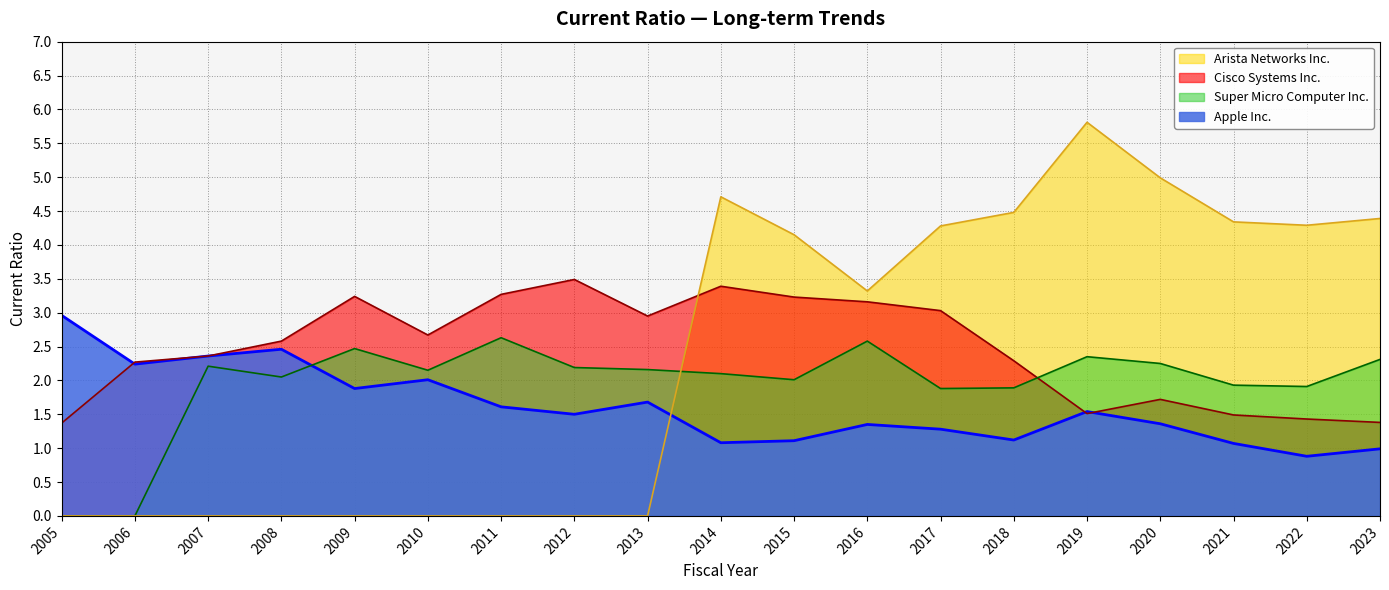

Where do Arista Networks Inc. and Super Micro Computer Inc. first cross each other?

2013 and 2014